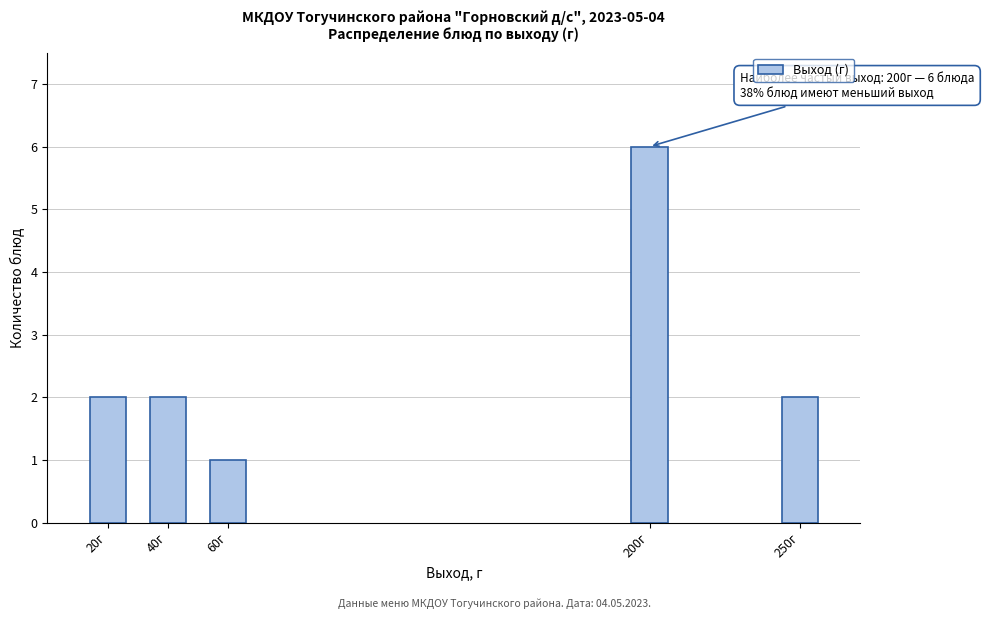

Reading left to right, transcribe all the data shown in this chart.

2	2	1	6	2